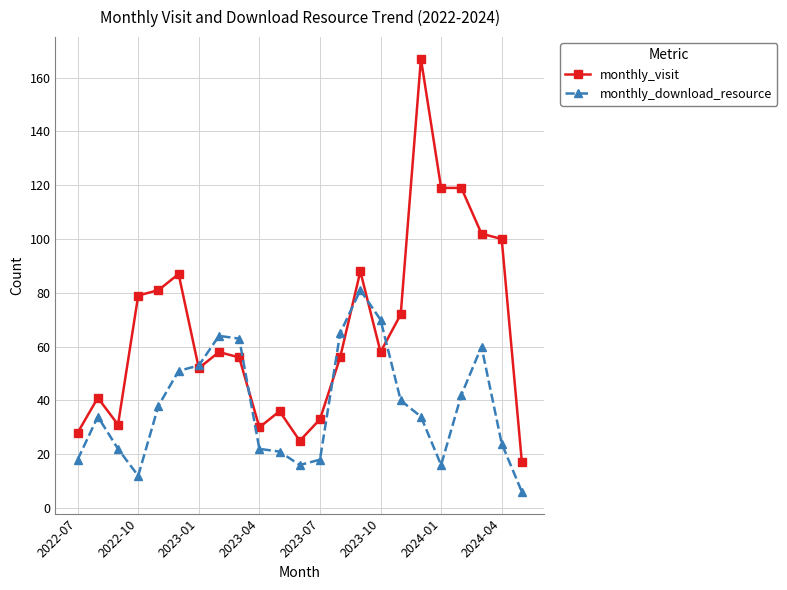

Which series has the largest range (max minus min)?

monthly_visit